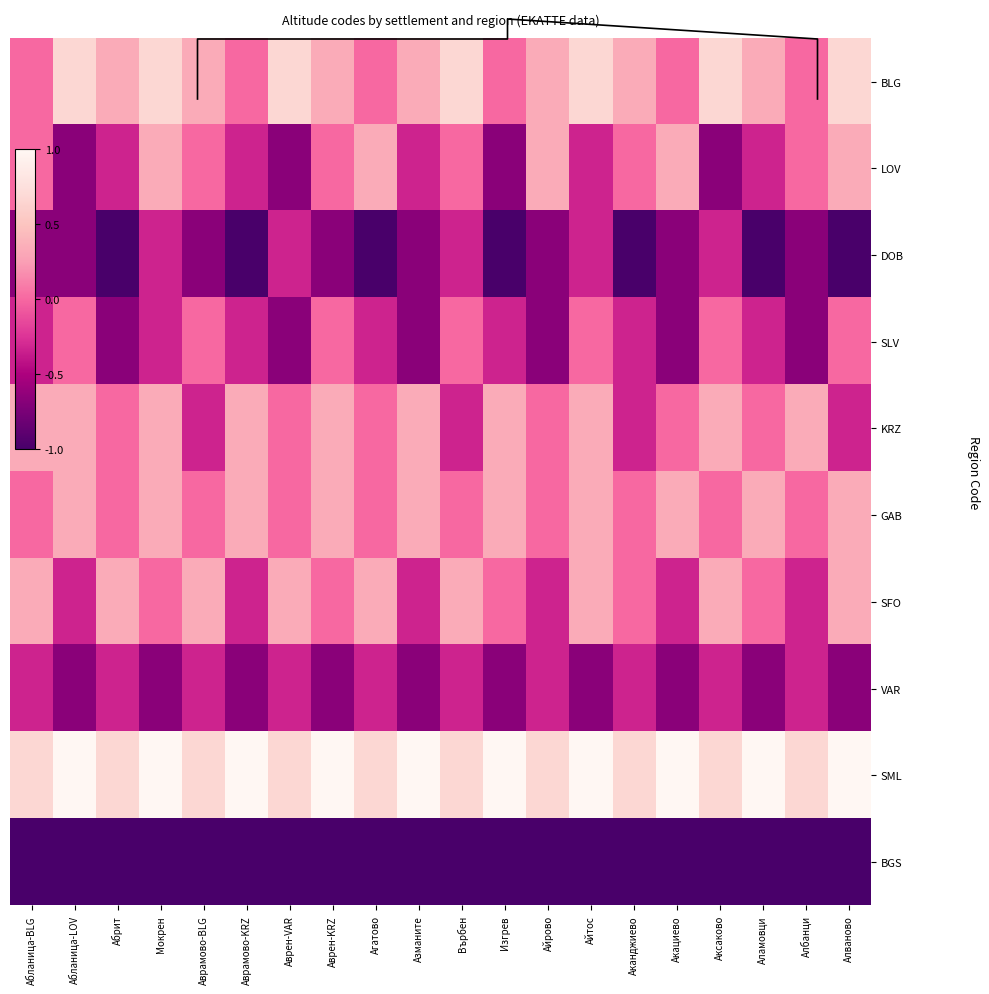

What is the difference between the LOV values at Върбен and Изгрев?

0.7